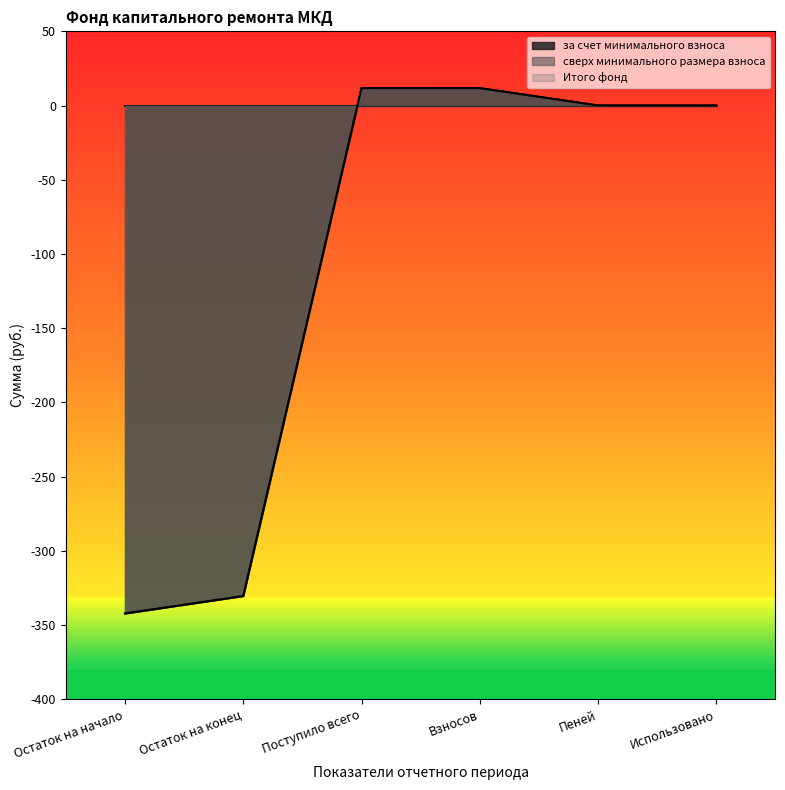

Rank the series at Взносов from lowest to highest value.

за счет минимального взноса, Итого фонд